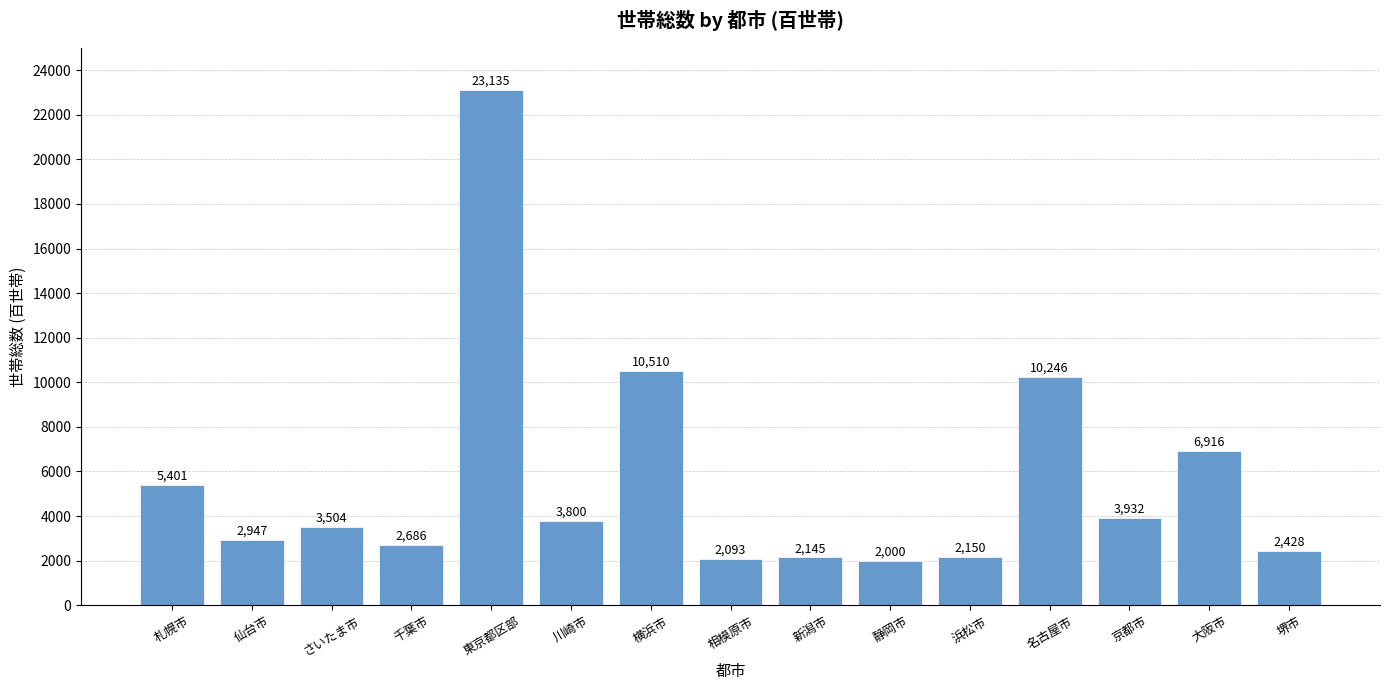

Where is the data nearest to the value 12567?

横浜市